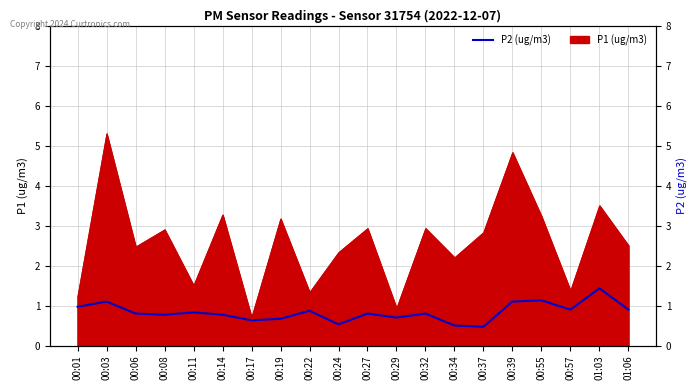

Reading left to right, extract all data points from this chart.

00:01=1.0	00:03=1.1	00:06=0.8	00:08=0.8	00:11=0.8	00:14=0.8	00:17=0.6	00:19=0.7	00:22=0.9	00:24=0.5	00:27=0.8	00:29=0.7	00:32=0.8	00:34=0.5	00:37=0.5	00:39=1.1	00:55=1.1	00:57=0.9	01:03=1.4	01:06=0.9